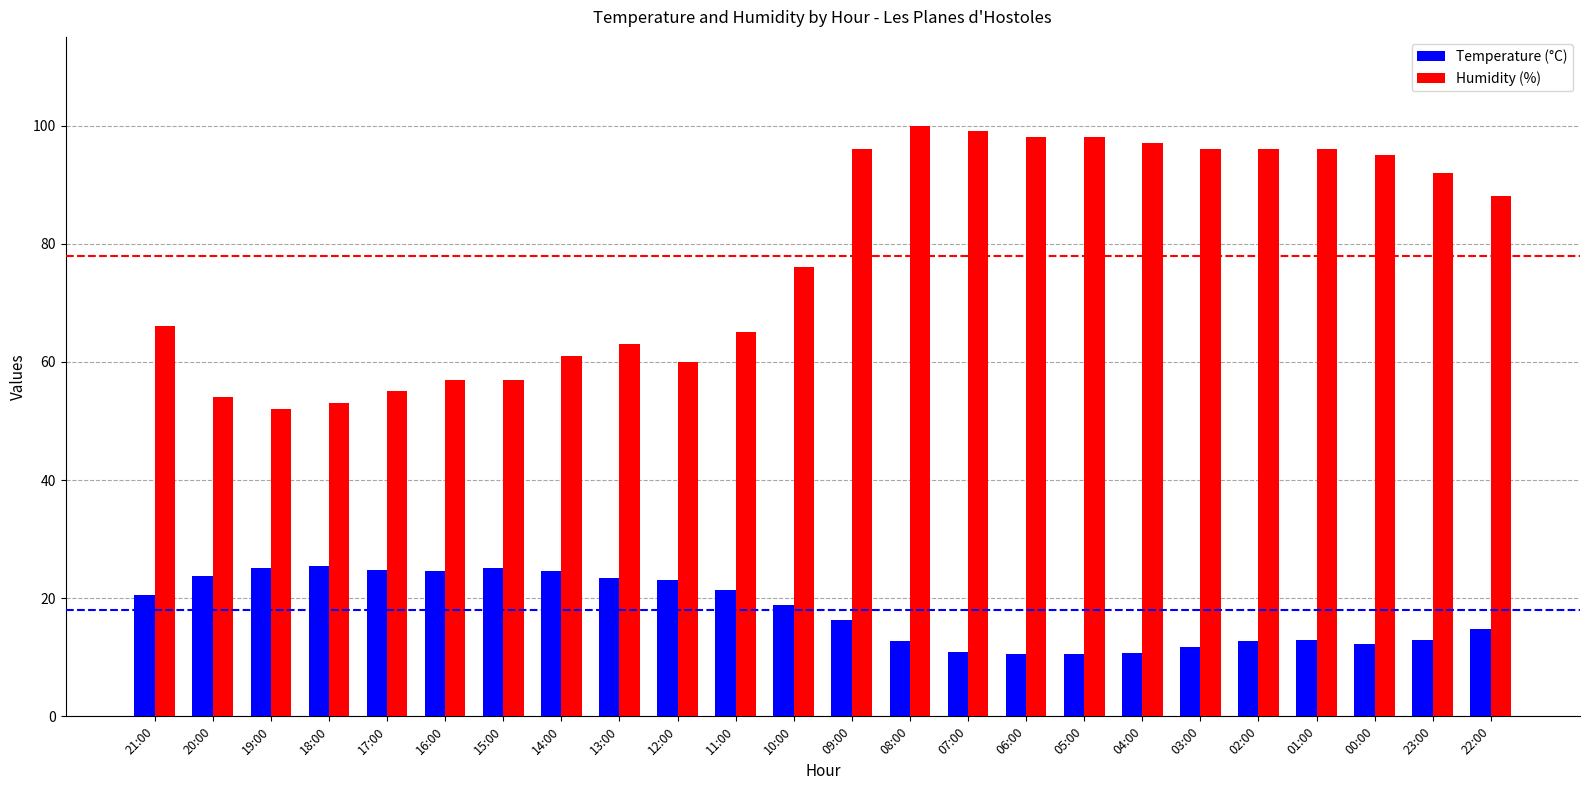

How many series are shown in this chart?

2